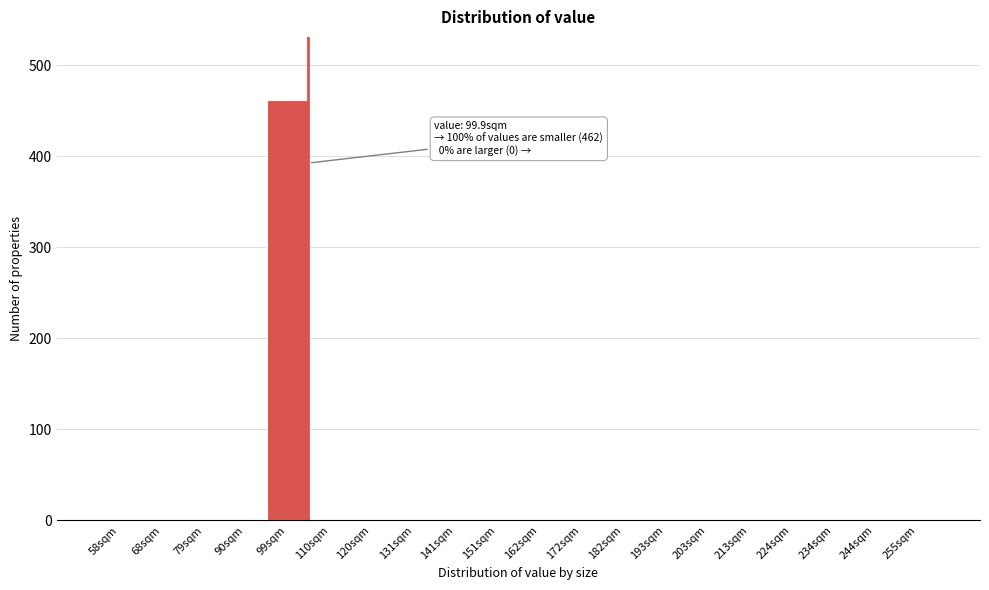

Reading right to left, what are all the values shown in this chart?

255sqm=0	244sqm=0	234sqm=0	224sqm=0	213sqm=0	203sqm=0	193sqm=0	182sqm=0	172sqm=0	162sqm=0	151sqm=0	141sqm=0	131sqm=0	120sqm=0	110sqm=0	99sqm=462	90sqm=0	79sqm=0	68sqm=0	58sqm=0